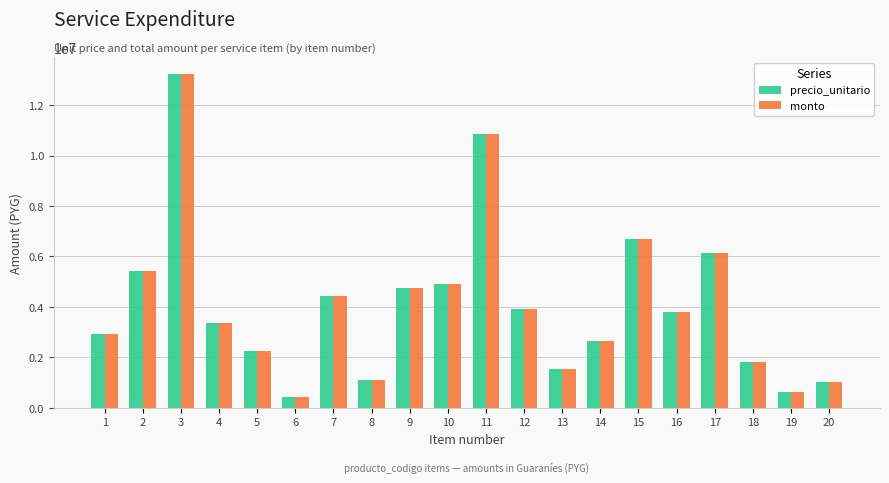

The value of monto at 3 is 6295330. True or false?

False